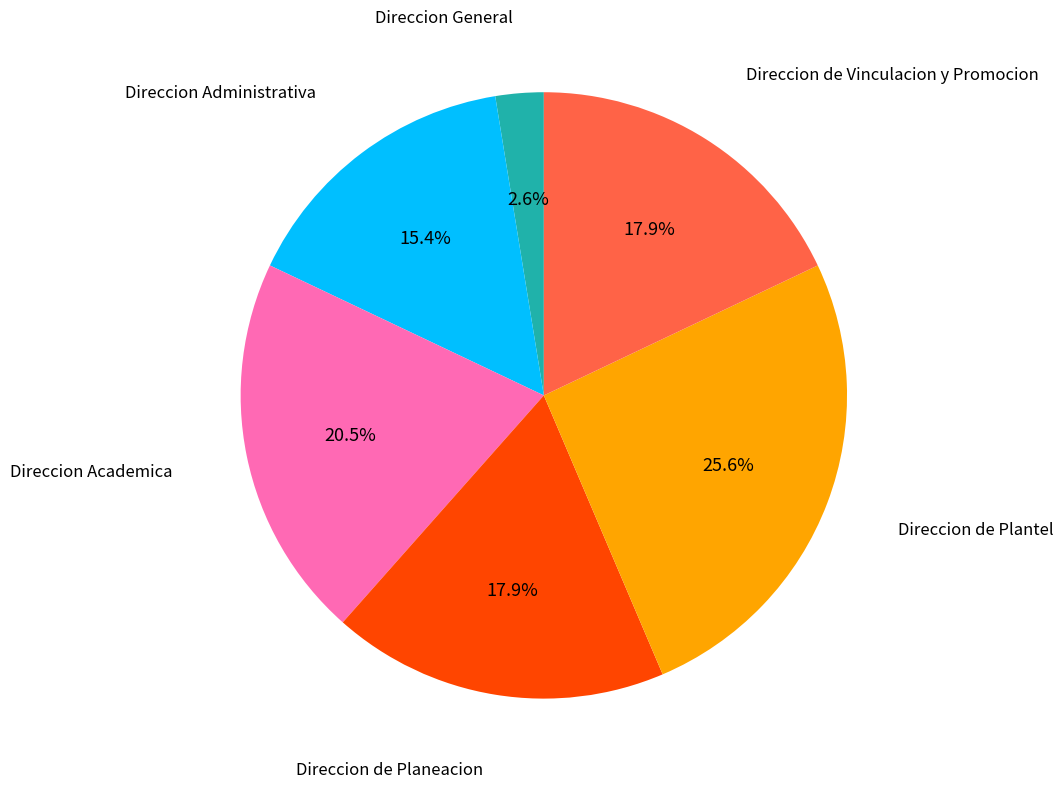

Is there any slice that represents more than half of the pie?

No